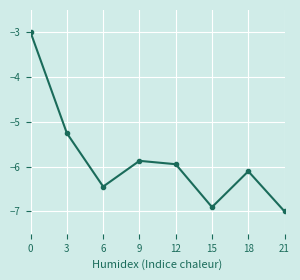

What is the greatest value displayed?

-3.0